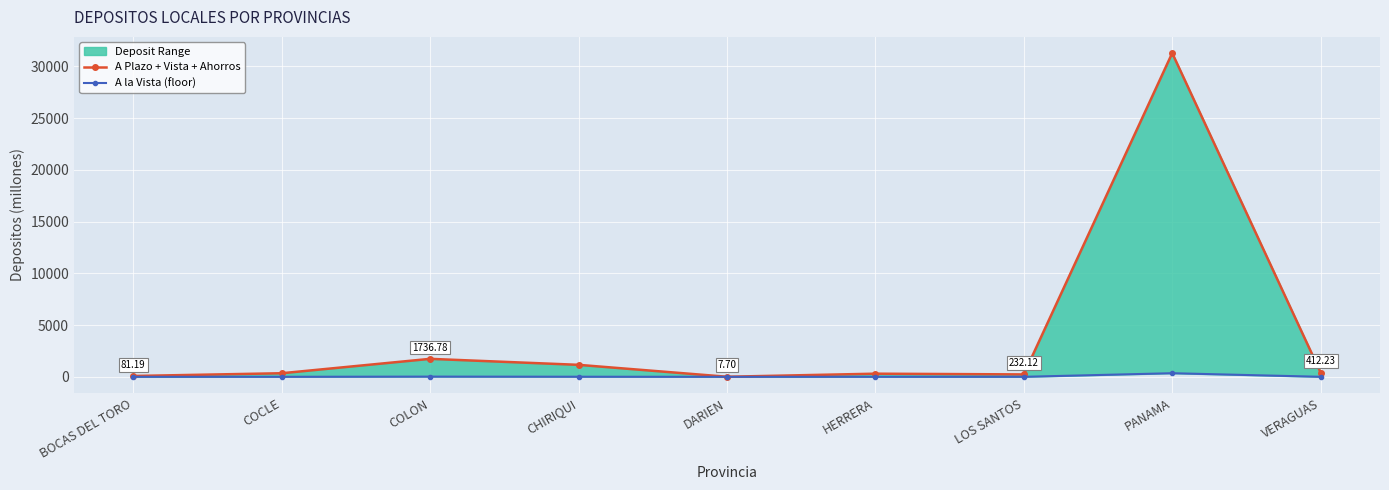

Where is the first local maximum for A la Vista (floor)?

COLON